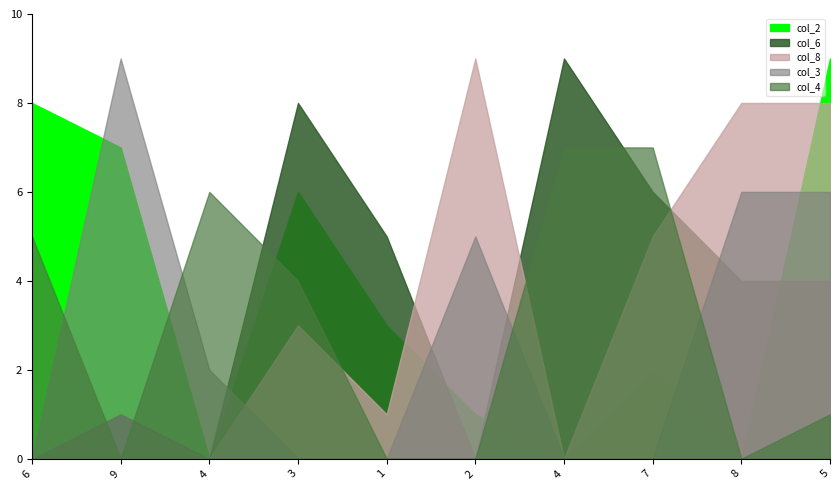

What are all the series names shown in the legend?

col_2, col_6, col_8, col_3, col_4